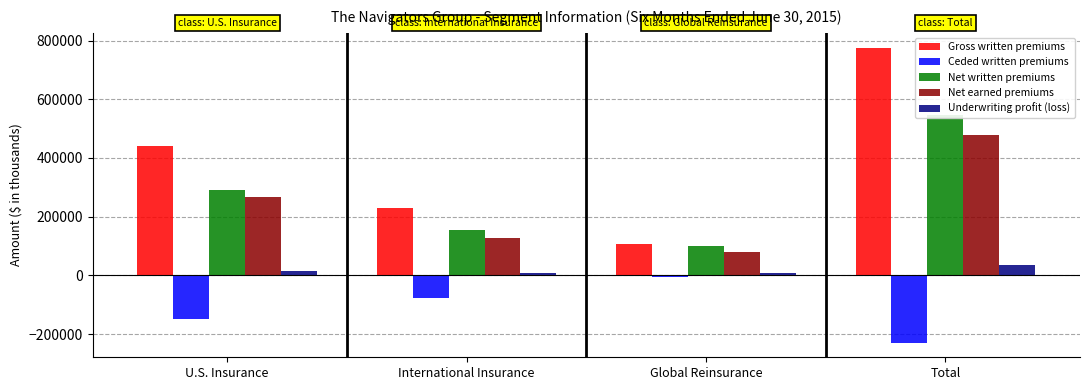

Which series has the largest total across all categories?

Gross written premiums